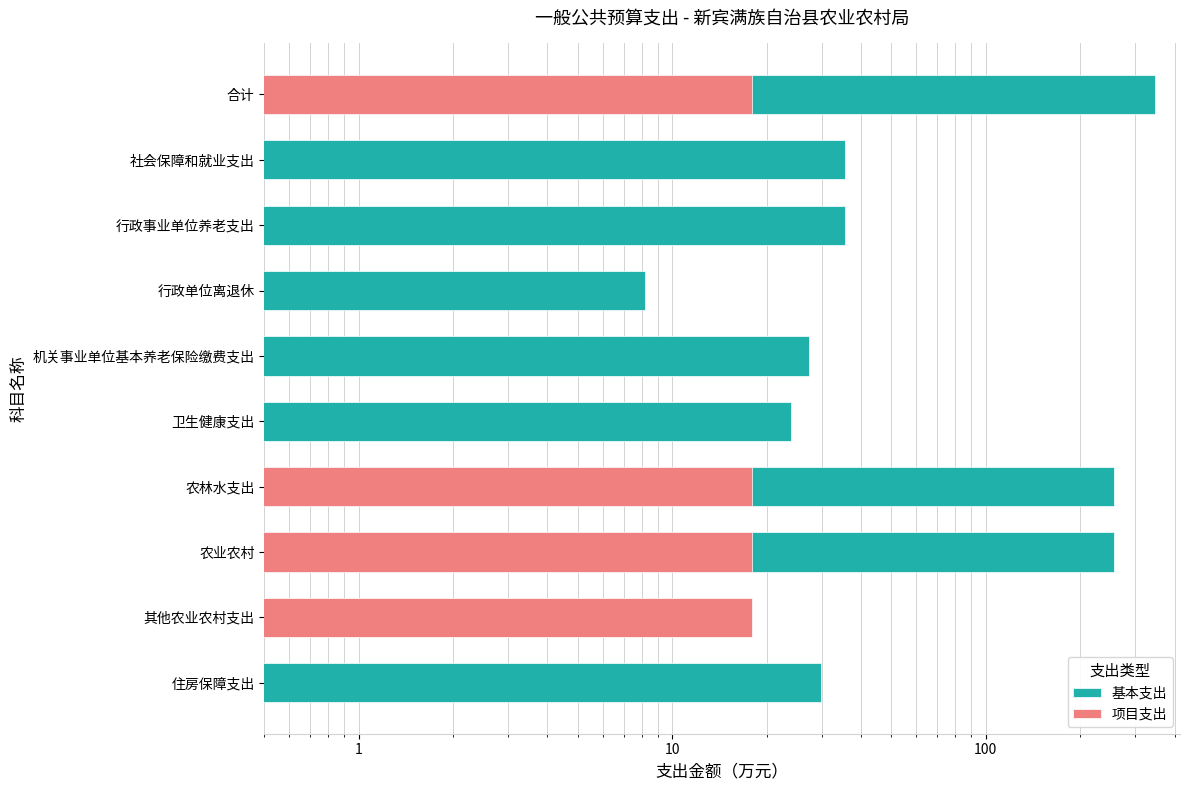

Count the number of categories in the chart.

10